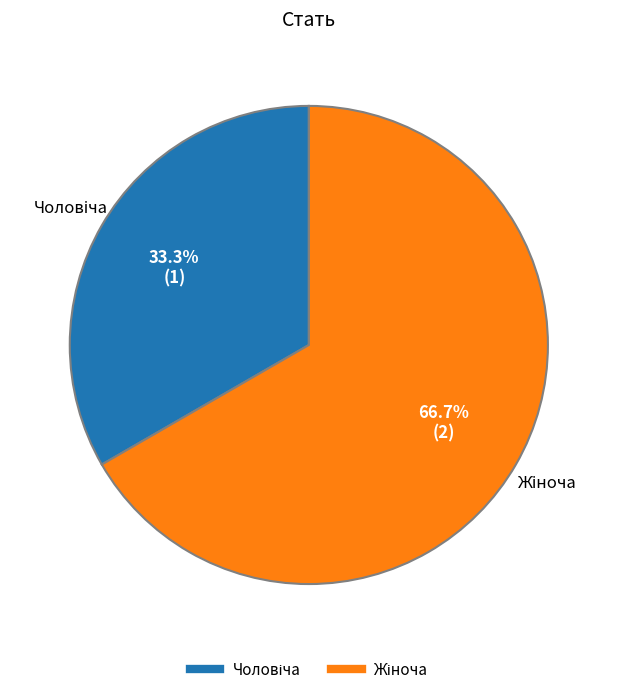

Is there a majority slice in this chart?

Yes